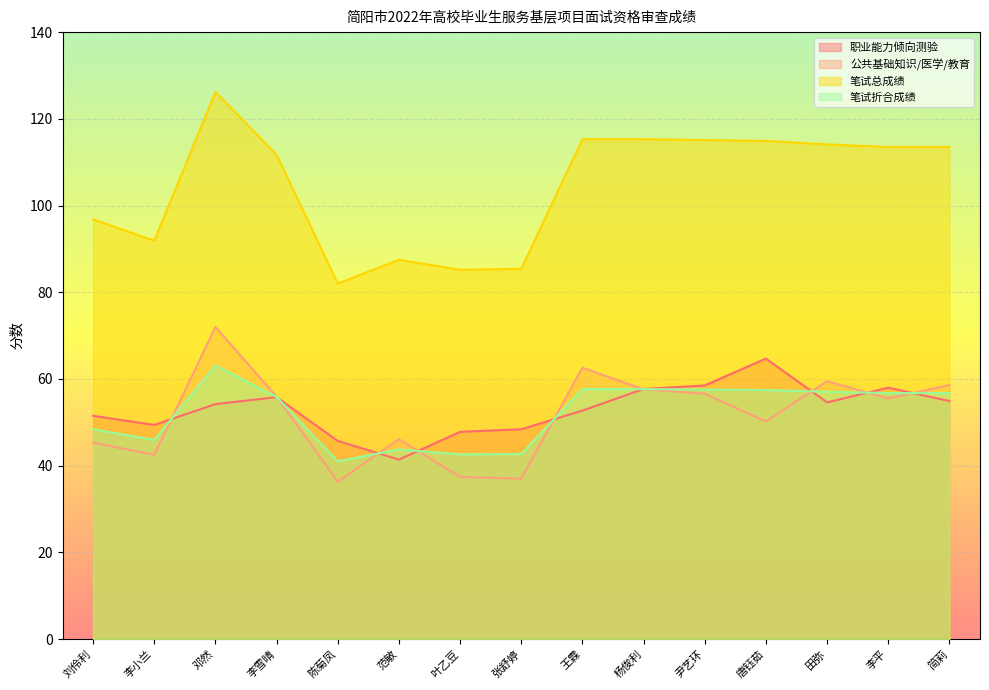

At which category is the sum across all series the highest?

邓然